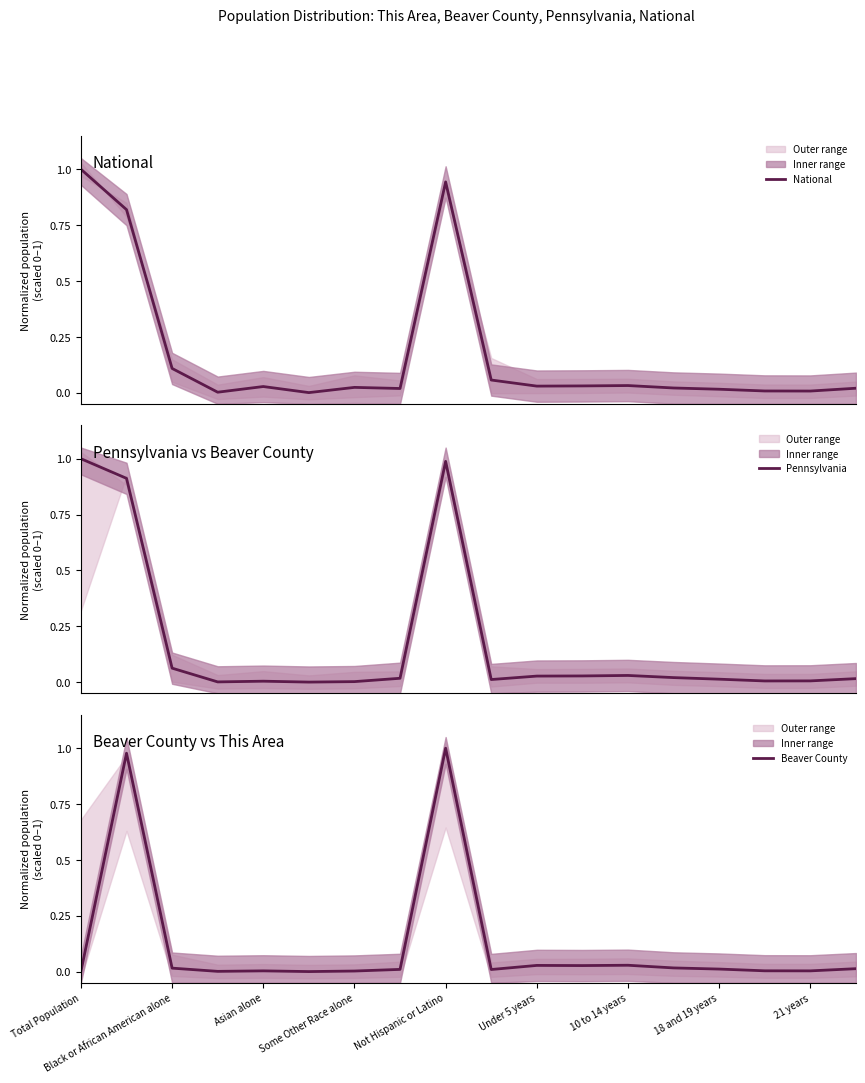

What is the maximum value for National?

1.0